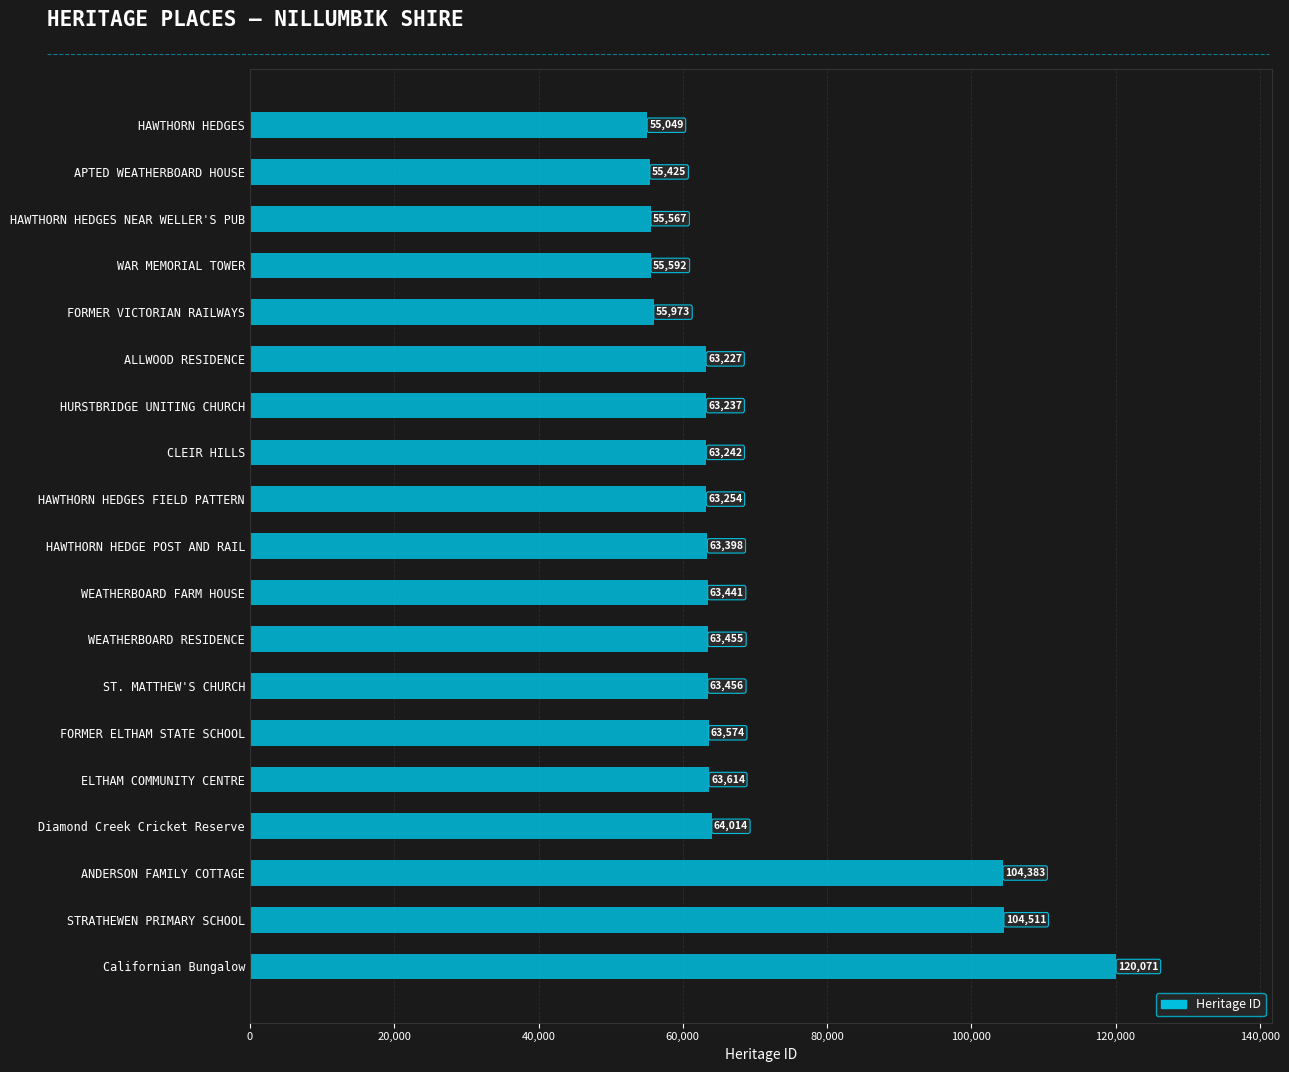

What is the smallest value displayed?

55049